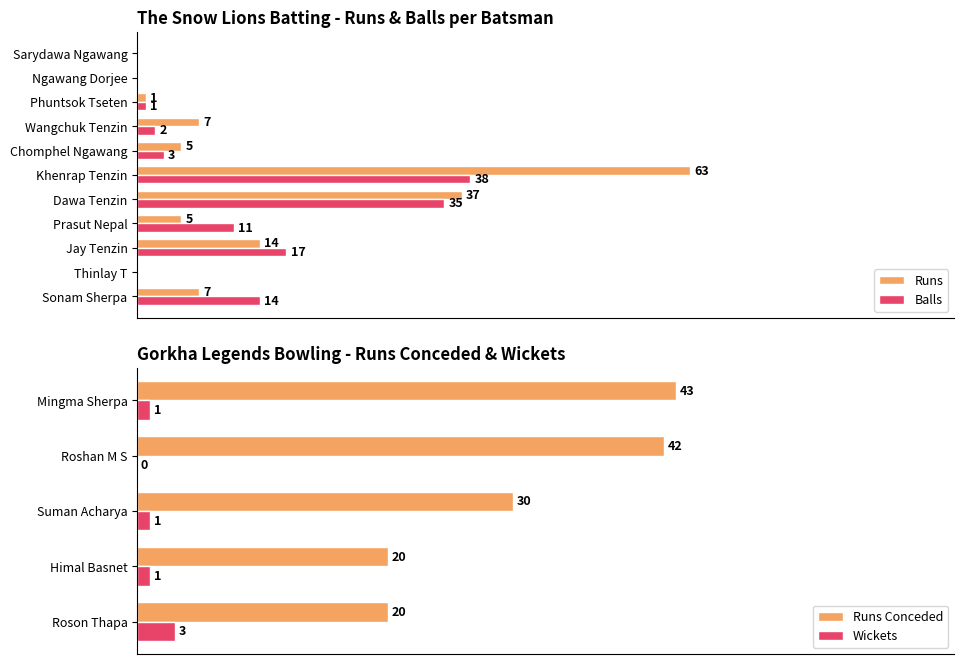

What is the value of the Balls bar at the 6th from the left?

38